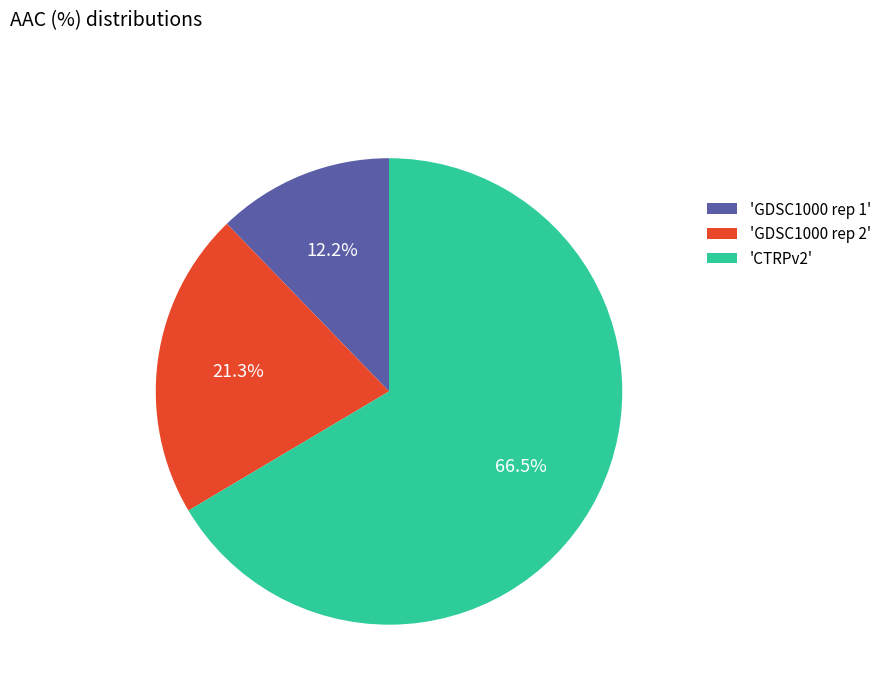

To the nearest percent, what is the difference between the largest and smallest slice percentages?

54%